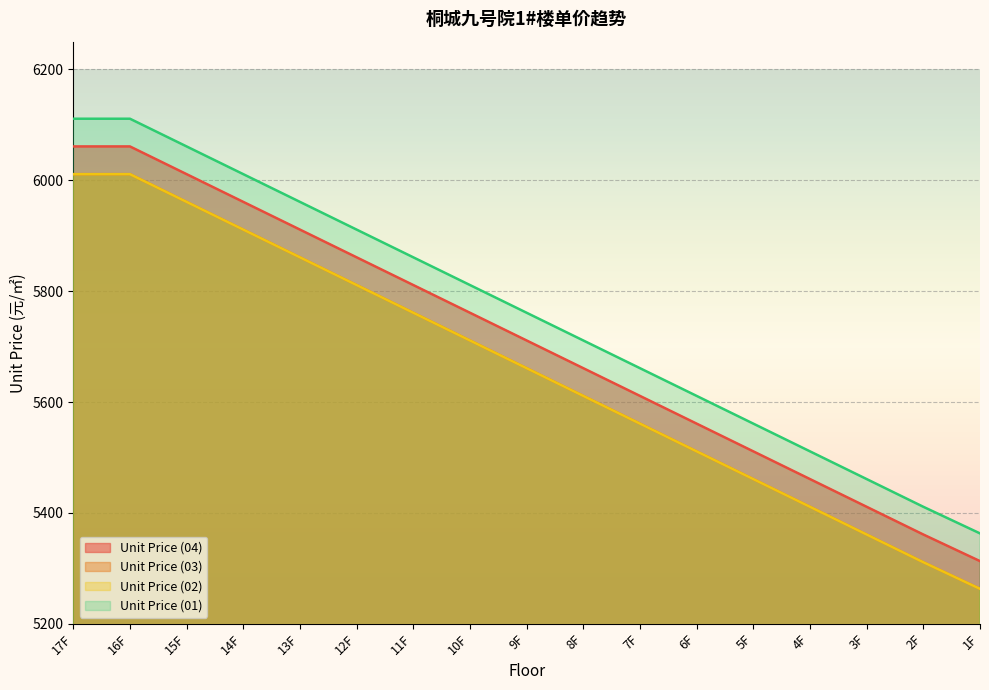

What is the label of the 11th point from the left?

7F